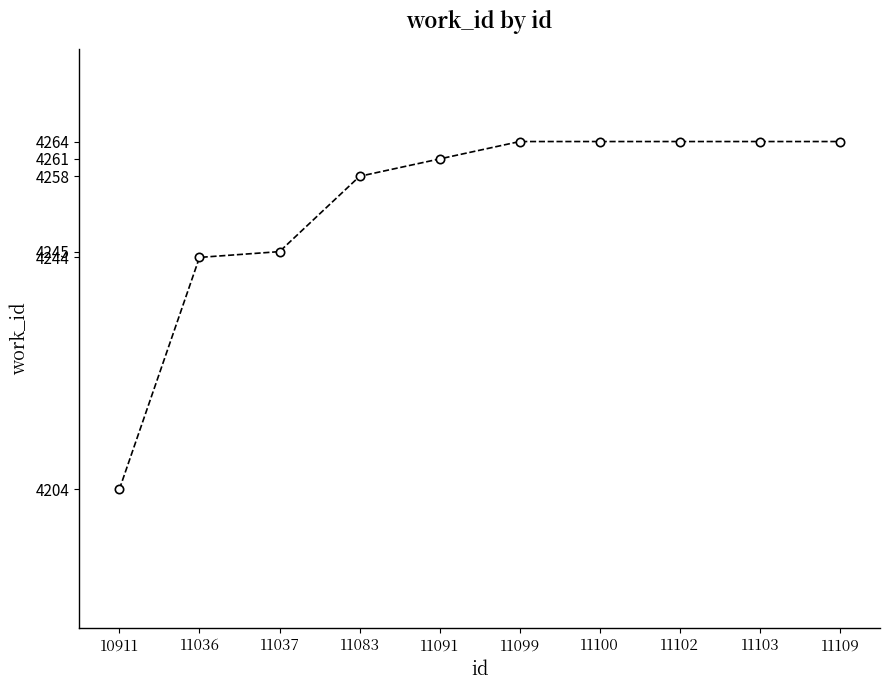

The chart shows a value of 4264 at 11109. True or false?

True